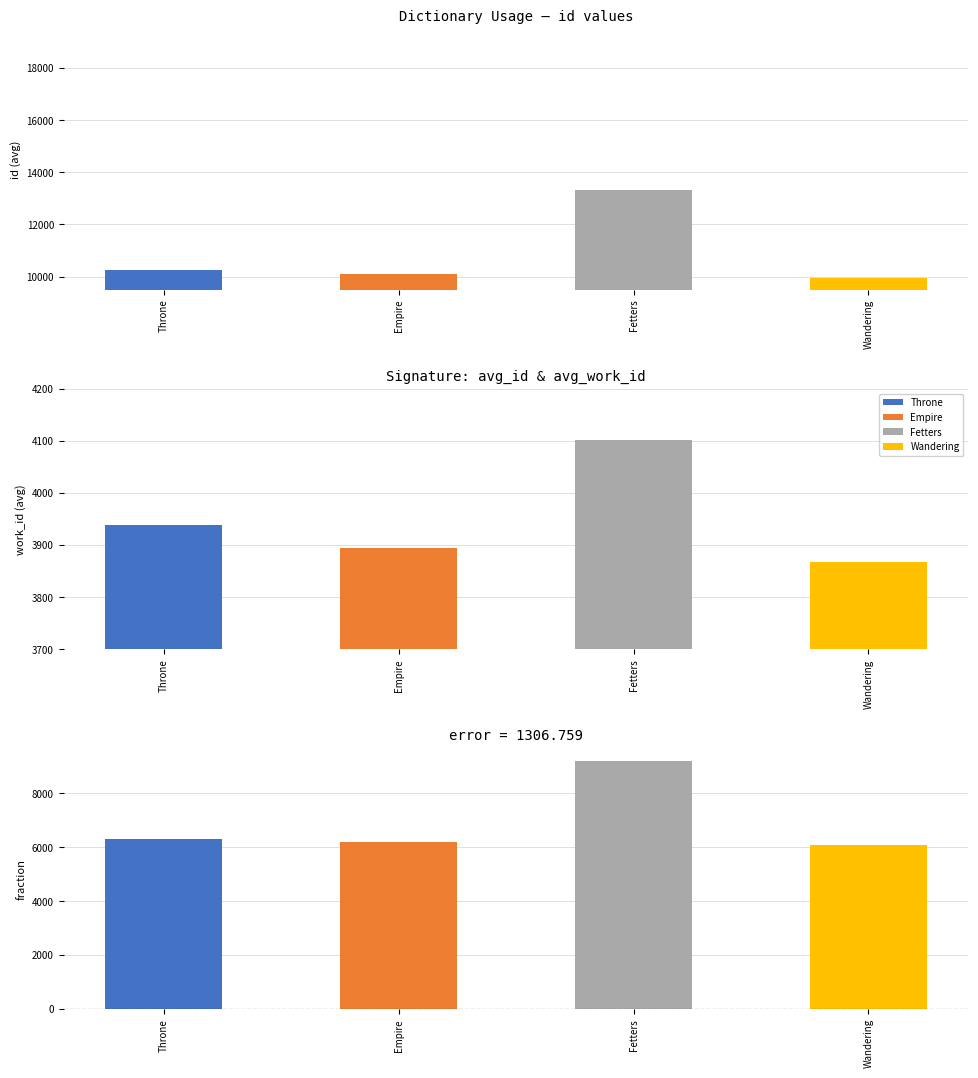

Where does the Empire series first go above 10157?

Empire